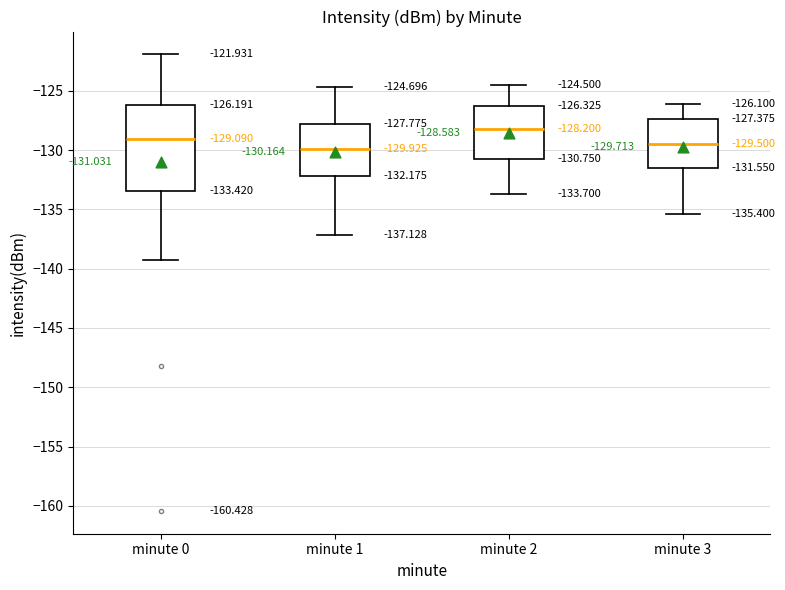

Which box is the tallest, from its lower edge to its upper edge?

minute 0